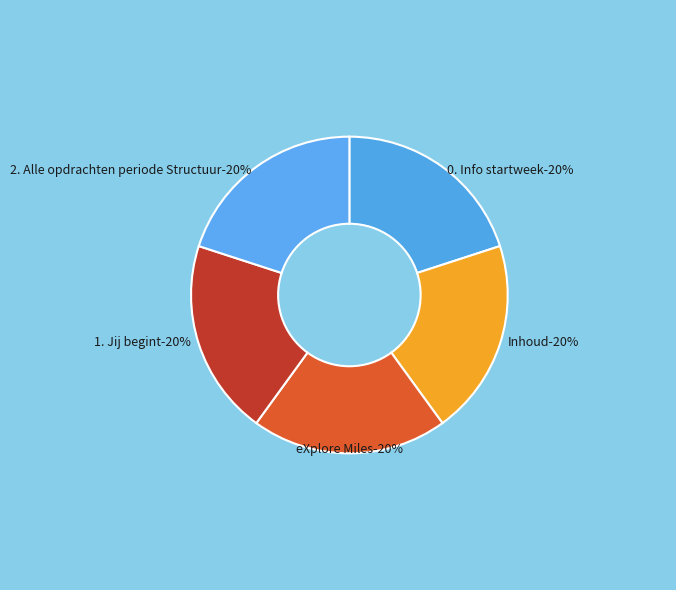

Rank the categories by value from lowest to highest.

0. Info startweek, Inhoud, eXplore Miles, 1. Jij begint, 2. Alle opdrachten periode Structuur